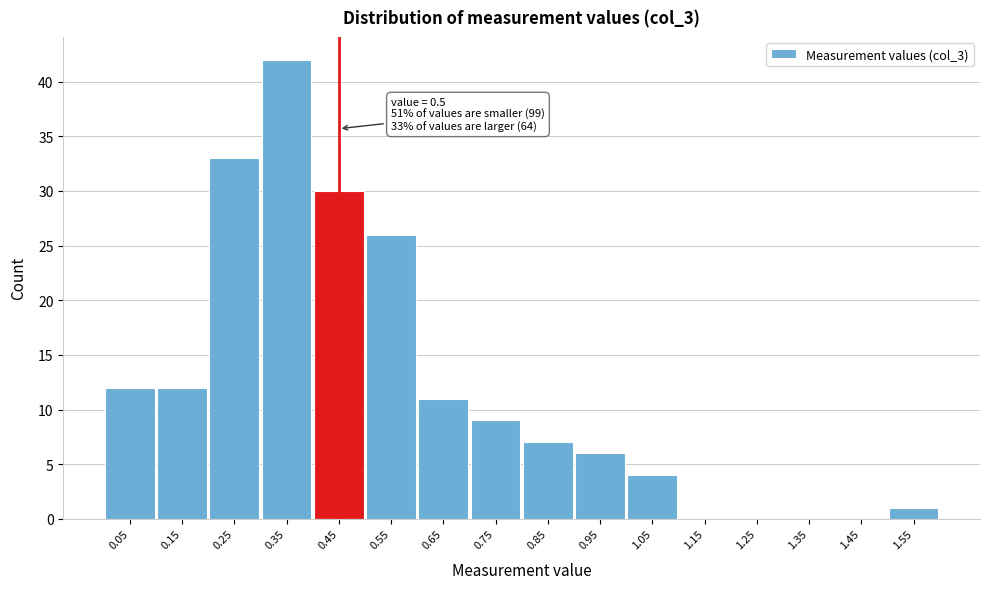

Reading right to left, list all the values displayed in this chart.

1.55=1	1.45=0	1.35=0	1.25=0	1.15=0	1.05=4	0.95=6	0.85=7	0.75=9	0.65=11	0.55=26	0.45=30	0.35=42	0.25=33	0.15=12	0.05=12